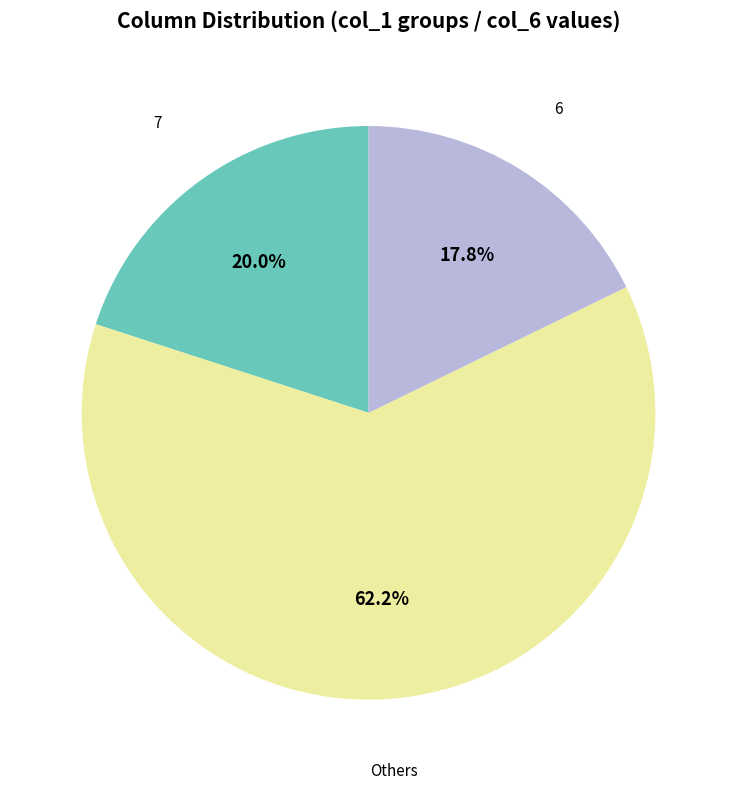

Is there any slice that represents more than half of the pie?

Yes